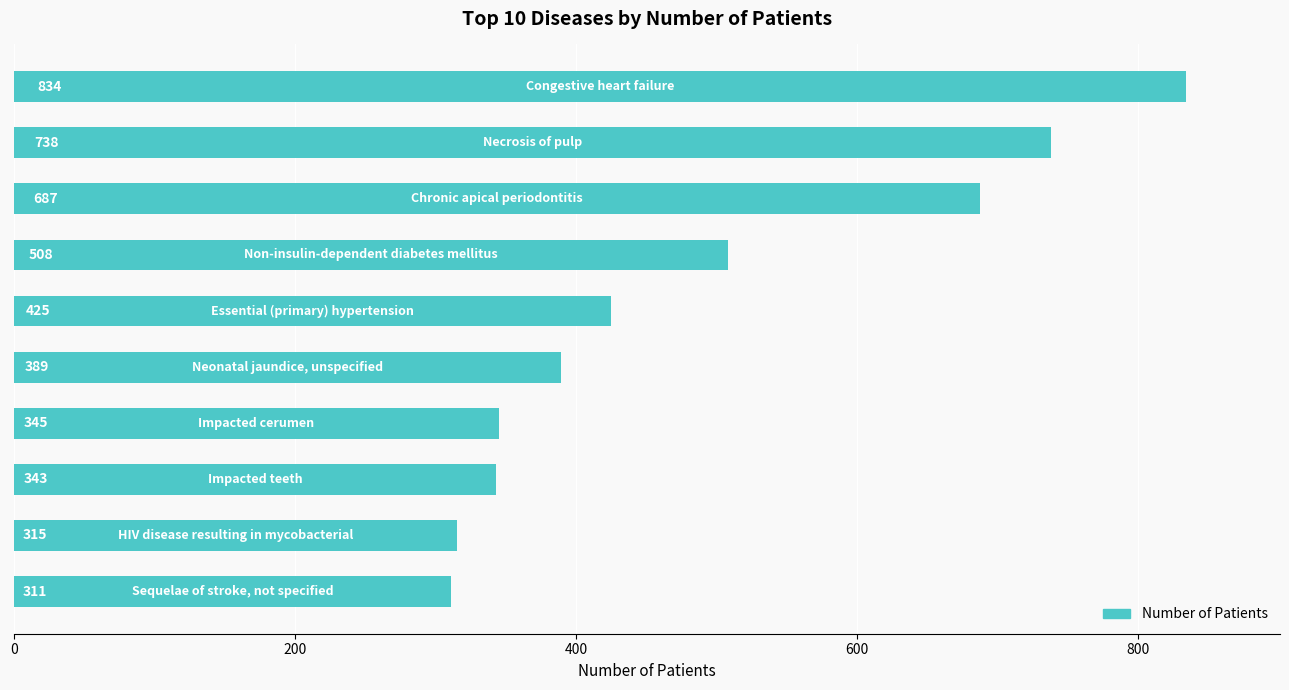

Reading top to bottom, what are all the values shown in this chart?

834	738	687	508	425	389	345	343	315	311